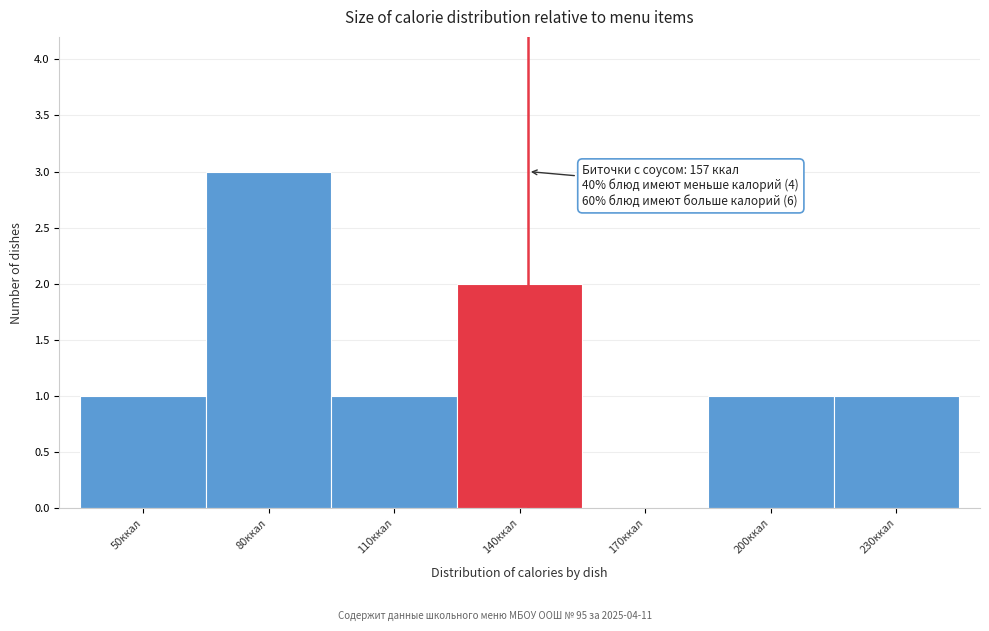

Reading left to right, what are all the values shown in this chart?

50ккал=1	80ккал=3	110ккал=1	140ккал=2	170ккал=0	200ккал=1	230ккал=1